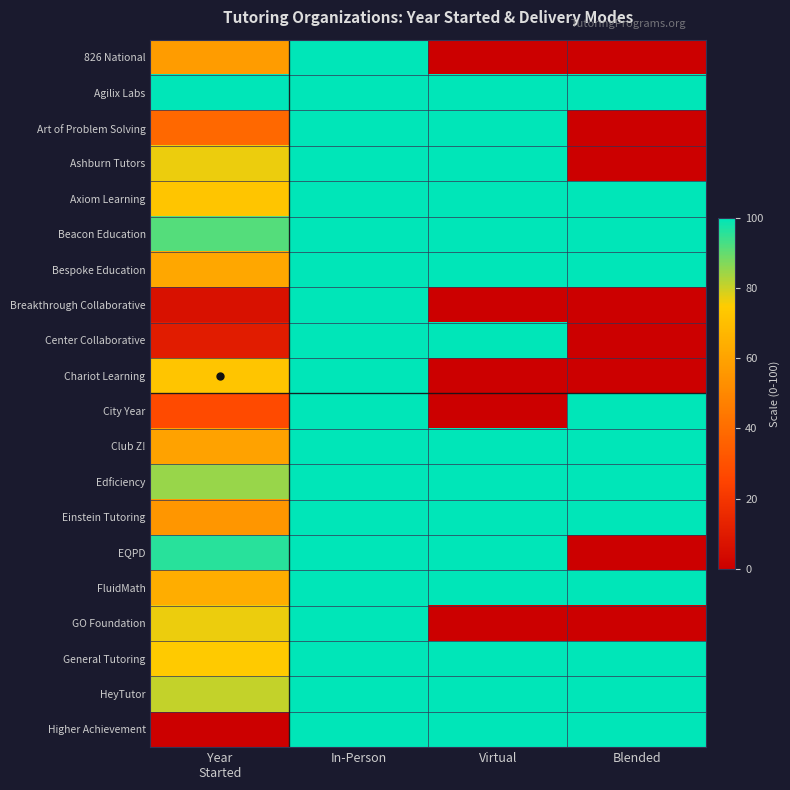

Reading left to right, extract all data points from this chart.

826 National: Year
Started=57.4	In-Person=100.0	Virtual=0.0	Blended=0.0
Agilix Labs: Year
Started=100.0	In-Person=100.0	Virtual=100.0	Blended=100.0
Art of Problem Solving: Year
Started=38.3	In-Person=100.0	Virtual=100.0	Blended=0.0
Ashburn Tutors: Year
Started=76.6	In-Person=100.0	Virtual=100.0	Blended=0.0
Axiom Learning: Year
Started=72.3	In-Person=100.0	Virtual=100.0	Blended=100.0
Beacon Education: Year
Started=91.5	In-Person=100.0	Virtual=100.0	Blended=100.0
Bespoke Education: Year
Started=61.7	In-Person=100.0	Virtual=100.0	Blended=100.0
Breakthrough Collaborative: Year
Started=6.4	In-Person=100.0	Virtual=0.0	Blended=0.0
Center Collaborative: Year
Started=10.6	In-Person=100.0	Virtual=100.0	Blended=0.0
Chariot Learning: Year
Started=72.3	In-Person=100.0	Virtual=0.0	Blended=0.0
City Year: Year
Started=27.7	In-Person=100.0	Virtual=0.0	Blended=100.0
Club Z!: Year
Started=59.6	In-Person=100.0	Virtual=100.0	Blended=100.0
Edficiency: Year
Started=85.1	In-Person=100.0	Virtual=100.0	Blended=100.0
Einstein Tutoring: Year
Started=55.3	In-Person=100.0	Virtual=100.0	Blended=100.0
EQPD: Year
Started=95.7	In-Person=100.0	Virtual=100.0	Blended=0.0
FluidMath: Year
Started=63.8	In-Person=100.0	Virtual=100.0	Blended=100.0
GO Foundation: Year
Started=76.6	In-Person=100.0	Virtual=0.0	Blended=0.0
General Tutoring: Year
Started=74.5	In-Person=100.0	Virtual=100.0	Blended=100.0
HeyTutor: Year
Started=80.9	In-Person=100.0	Virtual=100.0	Blended=100.0
Higher Achievement: Year
Started=0.0	In-Person=100.0	Virtual=100.0	Blended=100.0